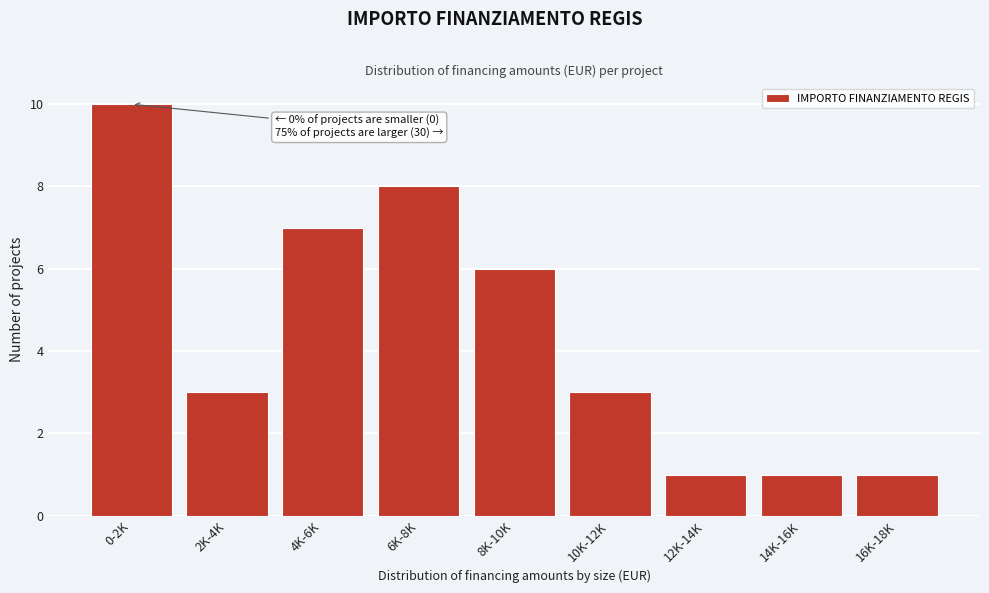

Reading left to right, extract all data points from this chart.

0-2K=10	2K-4K=3	4K-6K=7	6K-8K=8	8K-10K=6	10K-12K=3	12K-14K=1	14K-16K=1	16K-18K=1